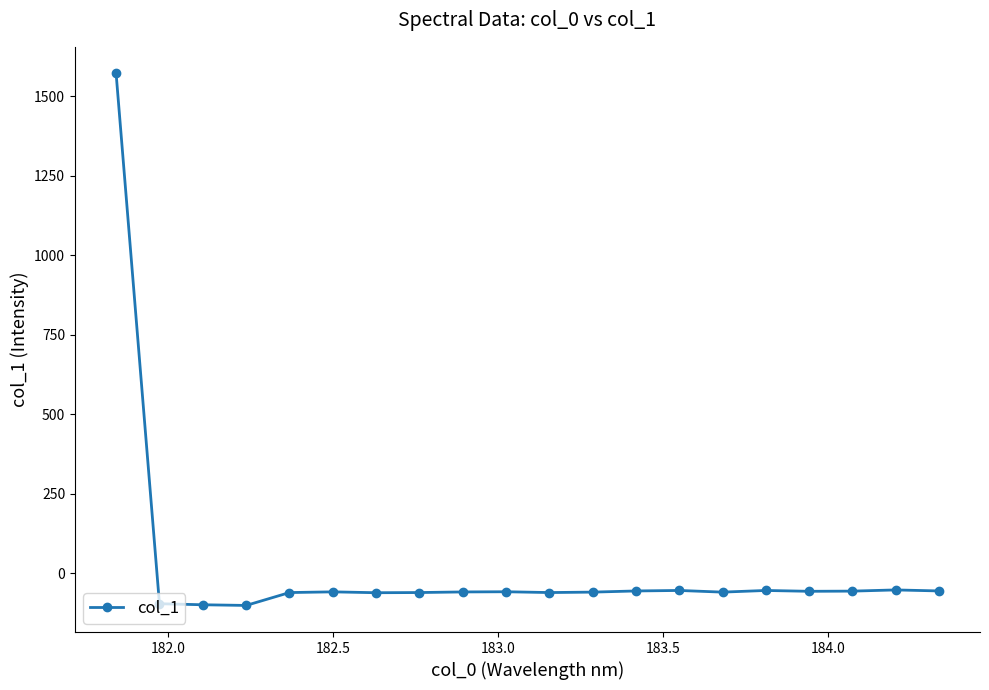

What is the value of the 14th point from the left?

-53.5